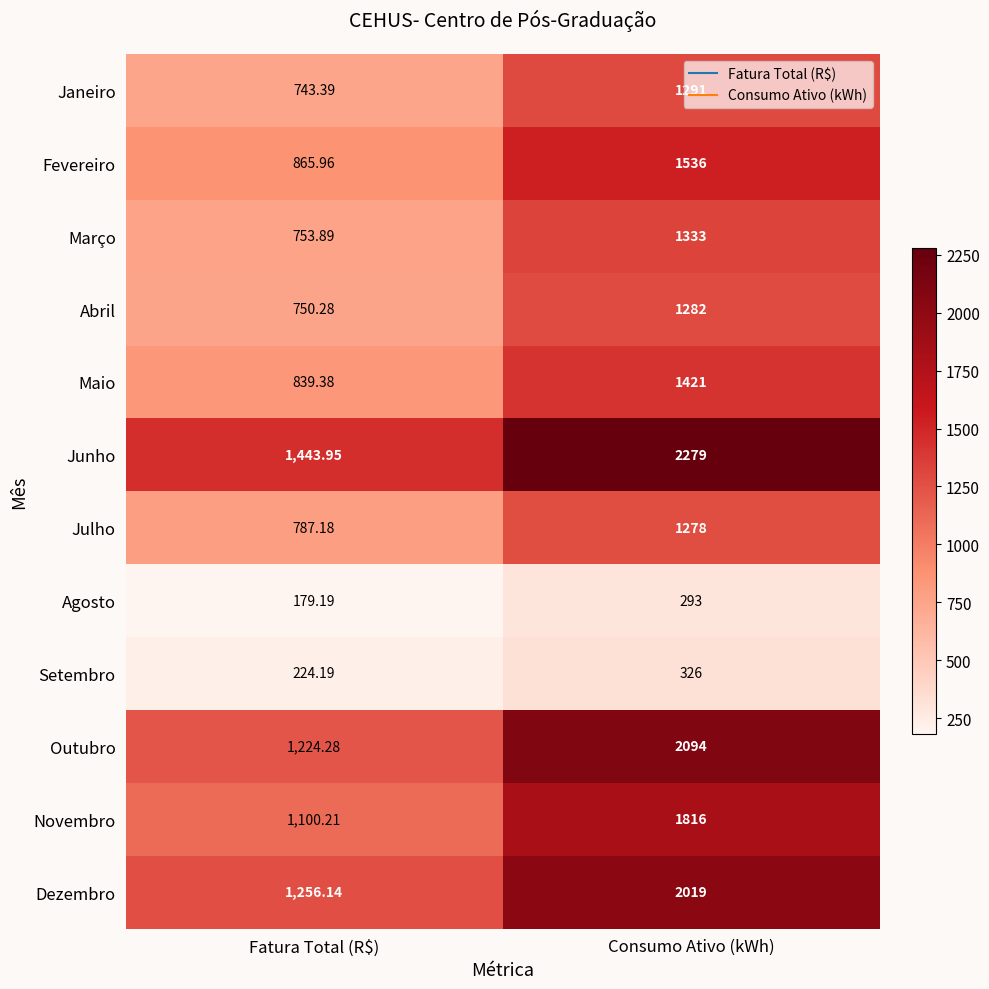

Which label corresponds to the smallest value in the chart?

Fatura Total (R$)